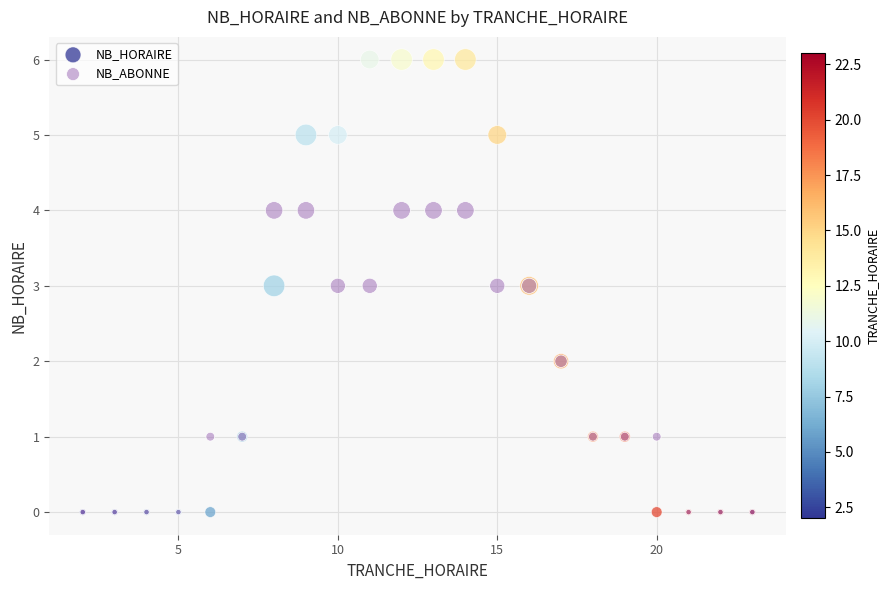

Which series has the widest spread of Y values?

NB_HORAIRE